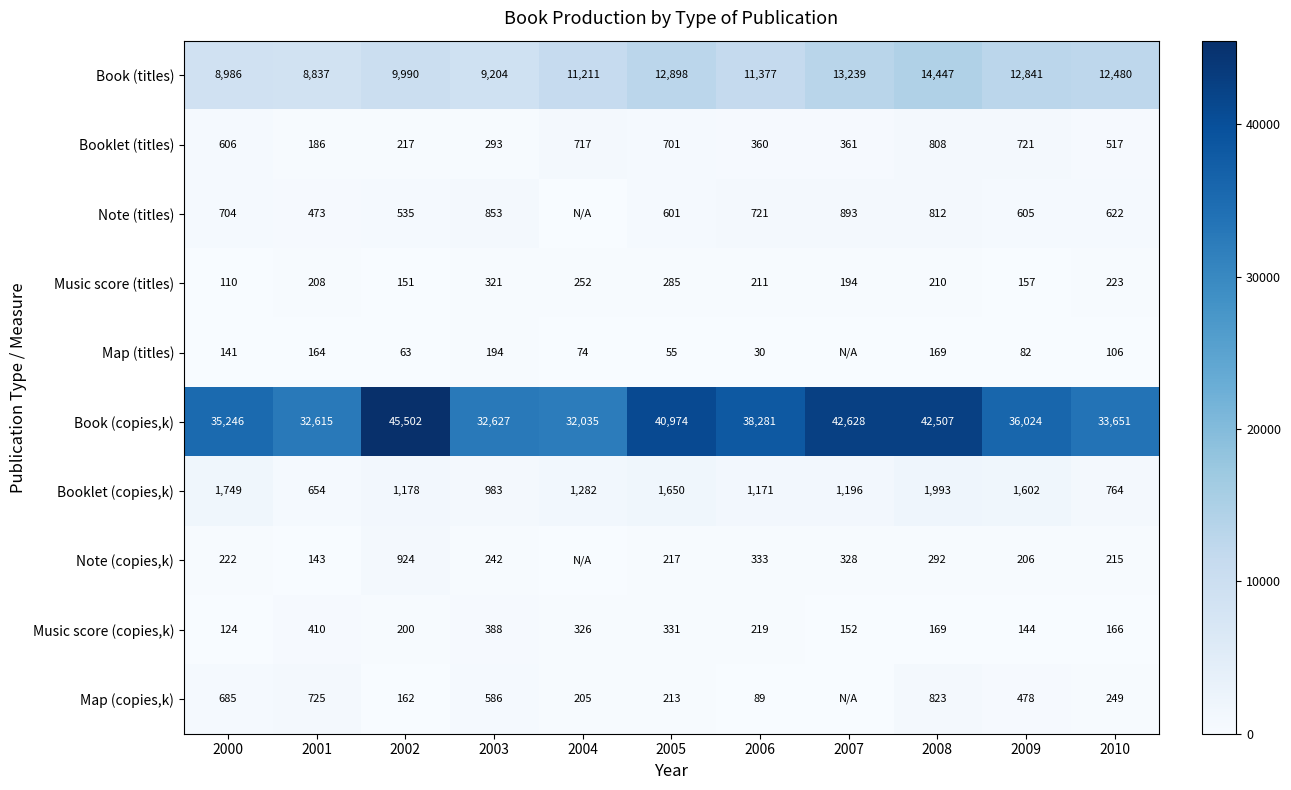

The value of Map (titles) at 2010 is 43. True or false?

False